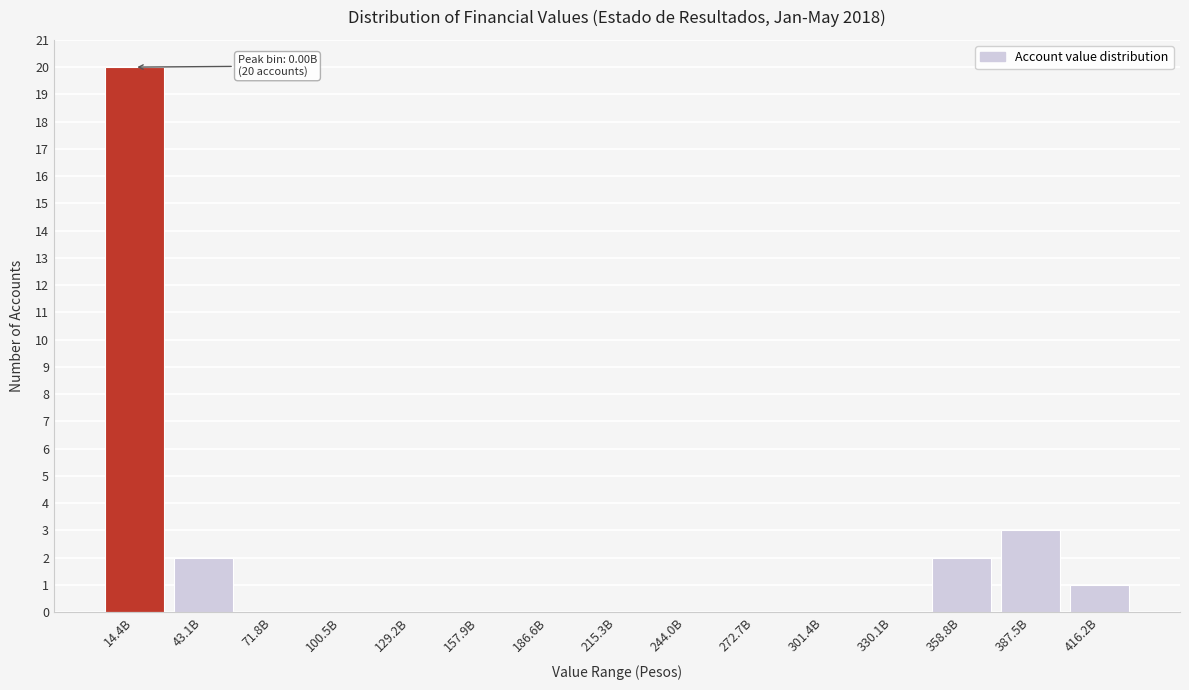

Reading left to right, extract all data points from this chart.

14.4B=20	43.1B=2	71.8B=0	100.5B=0	129.2B=0	157.9B=0	186.6B=0	215.3B=0	244.0B=0	272.7B=0	301.4B=0	330.1B=0	358.8B=2	387.5B=3	416.2B=1